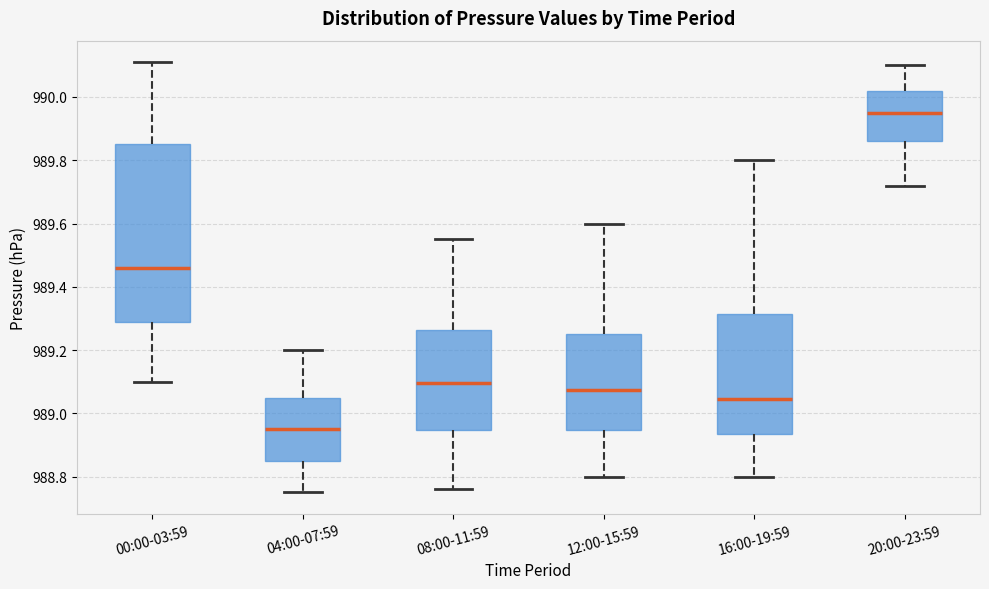

Where is the lower edge of the box for 08:00-11:59 on the y-axis? The values are not printed on the chart, so give them approximately, as read against the axis.

988.94